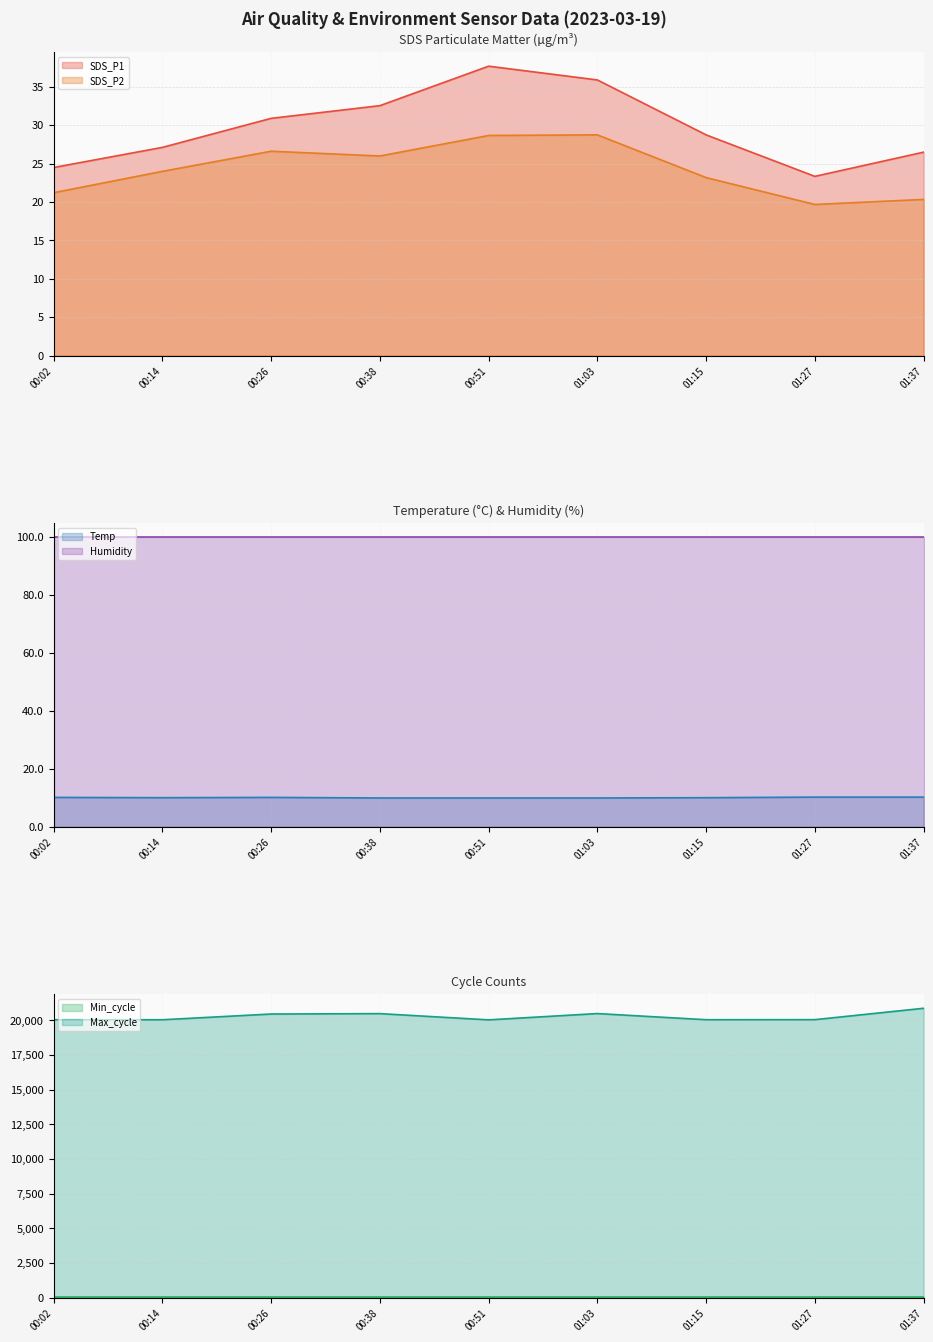

The SDS_P1 series shows 32.5 at 00:38. True or false?

True